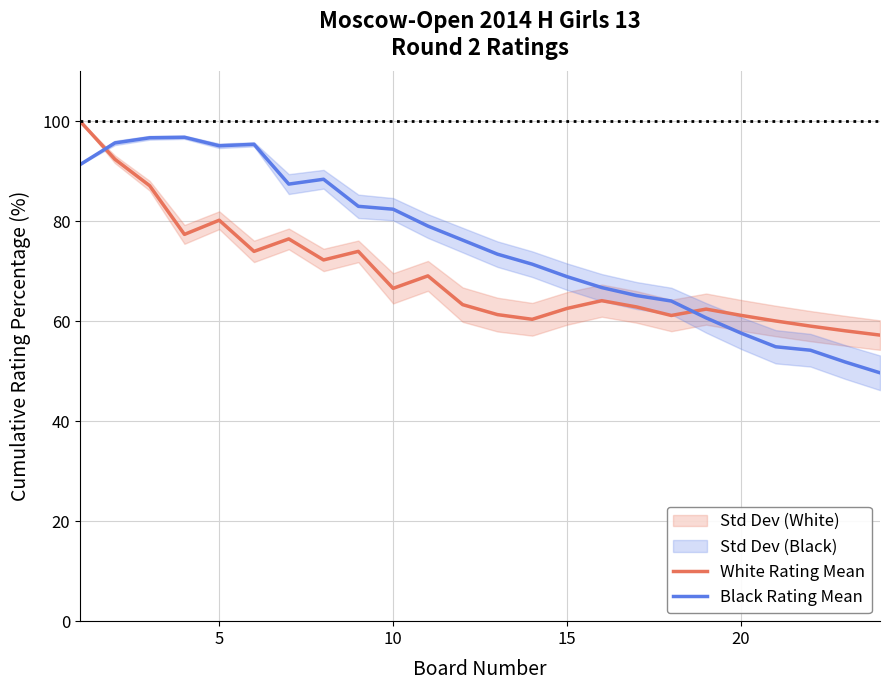

What is the highest value of the White Rating Mean series?

100.0